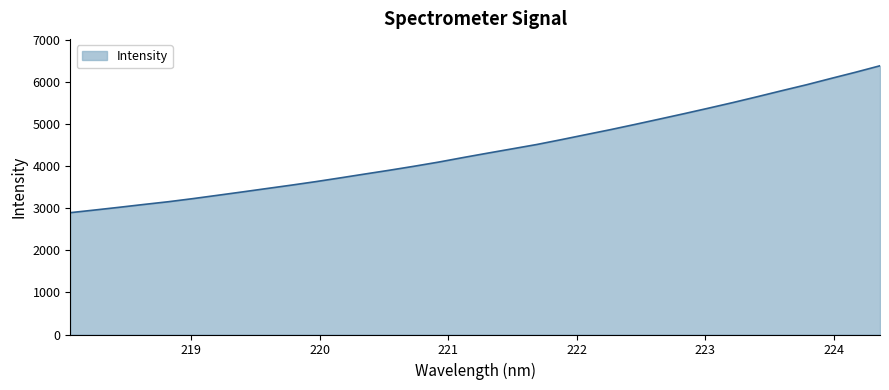

What is the maximum value shown in the chart?

6388.6